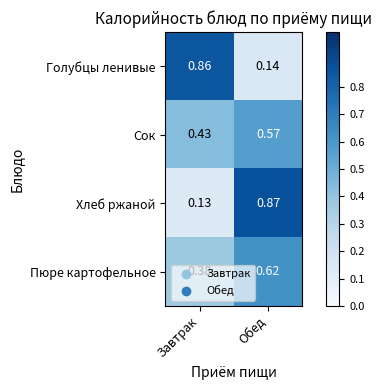

At which category is the sum across all series the highest?

Обед